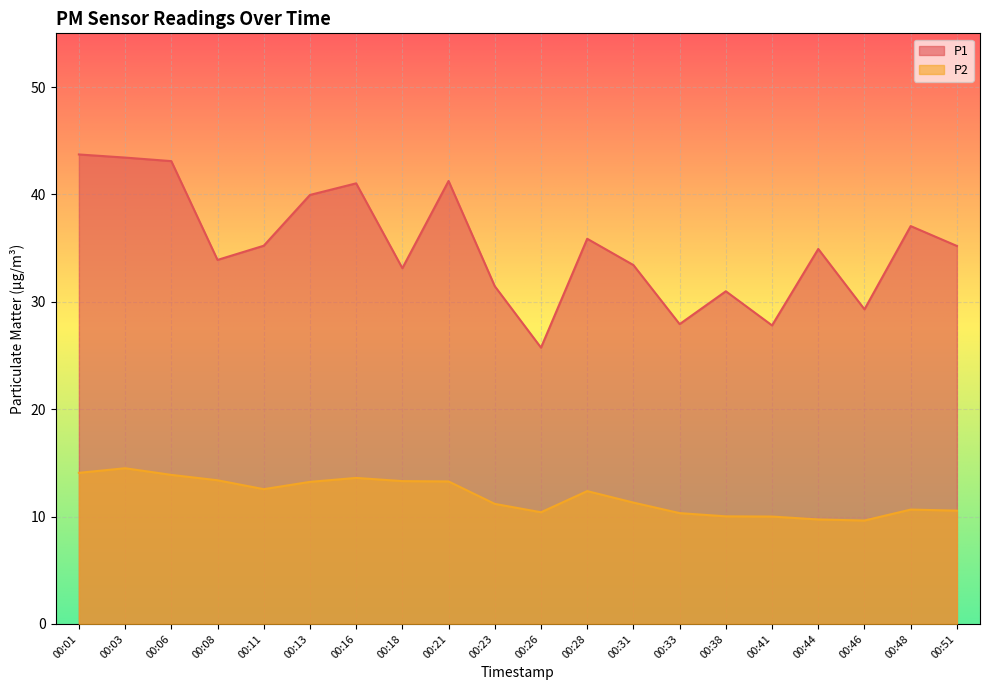

The value of P1 at 00:23 is 55.5. True or false?

False